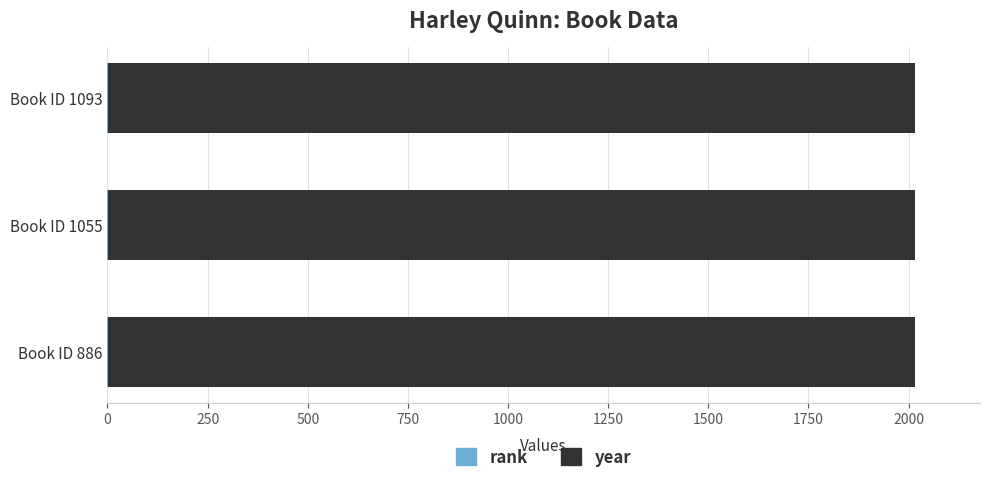

Count the number of categories in the chart.

3